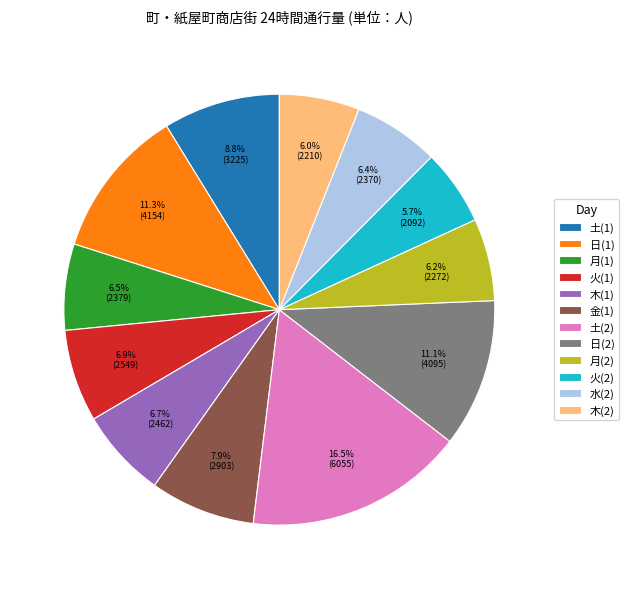

Count the number of slices in the pie.

12